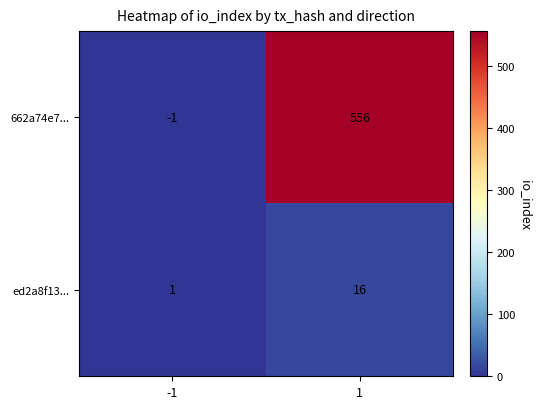

List the series in order of their overall mean, highest first.

662a74e7..., ed2a8f13...